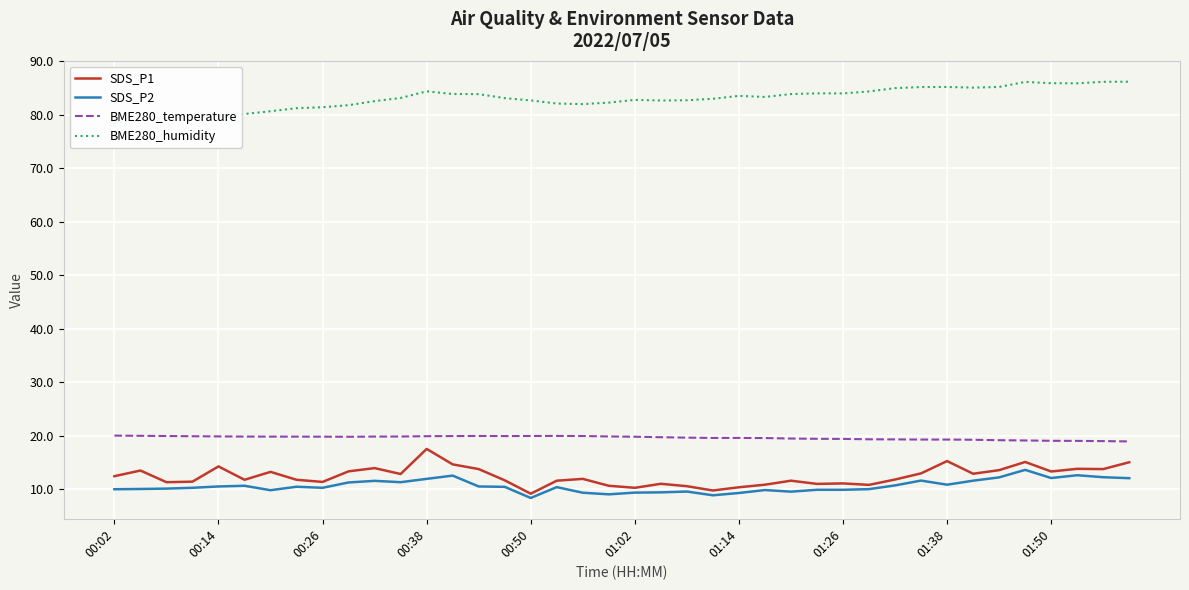

True or false: SDS_P2 and BME280_temperature cross at least once.

False